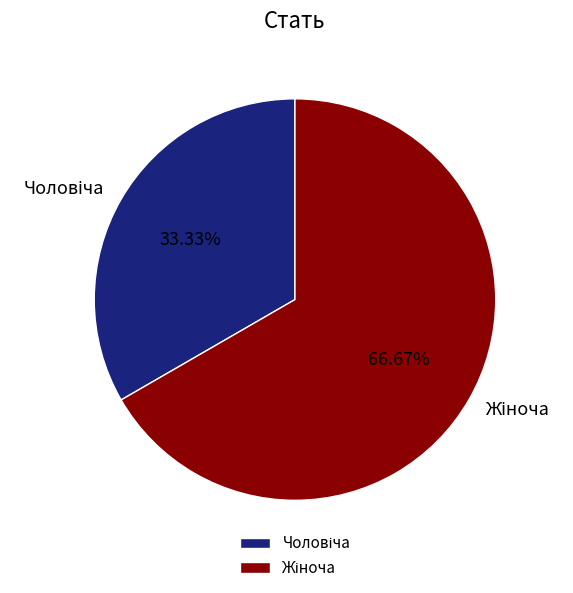

Does any single category account for the majority?

Yes